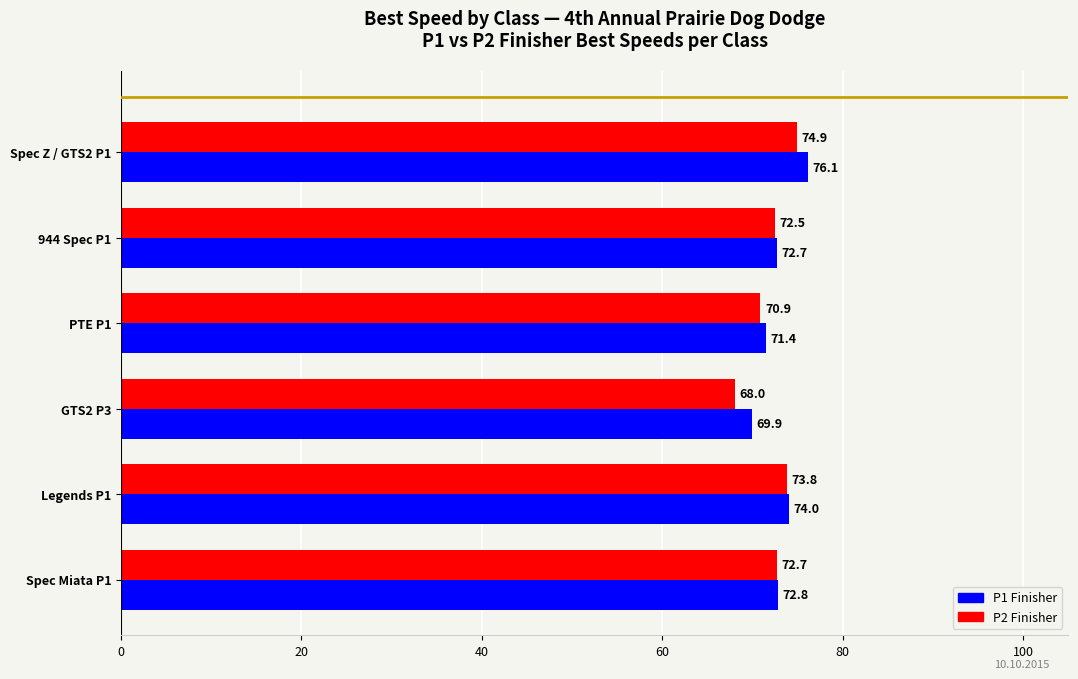

At which category is the sum across all series the highest?

Spec Z / GTS2 P1